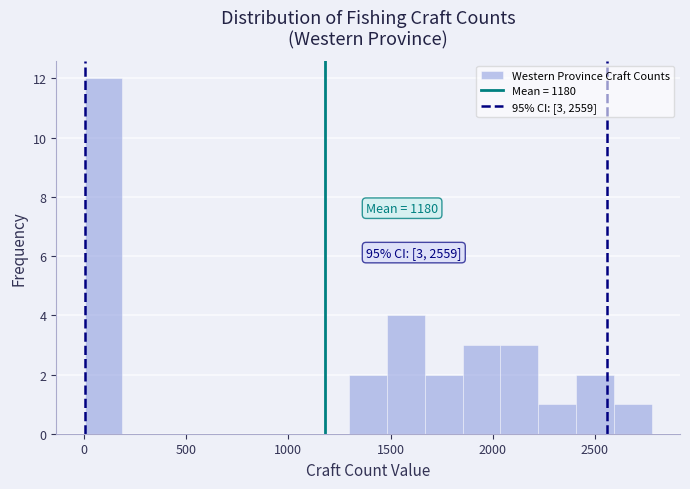

Around what value on the x-axis is the tallest bar? Give the approximate position of its centre, as read against the axis.

100